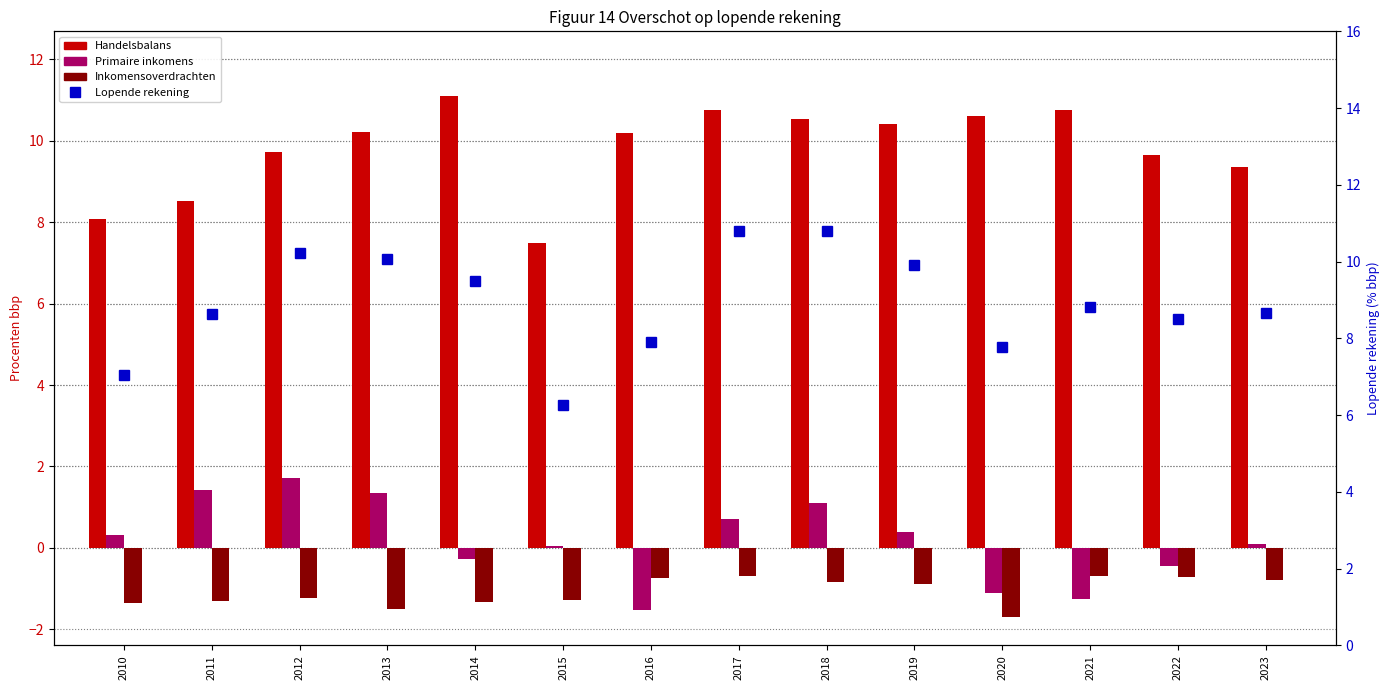

The Inkomensoverdrachten series shows -0.5 at 2011. True or false?

False